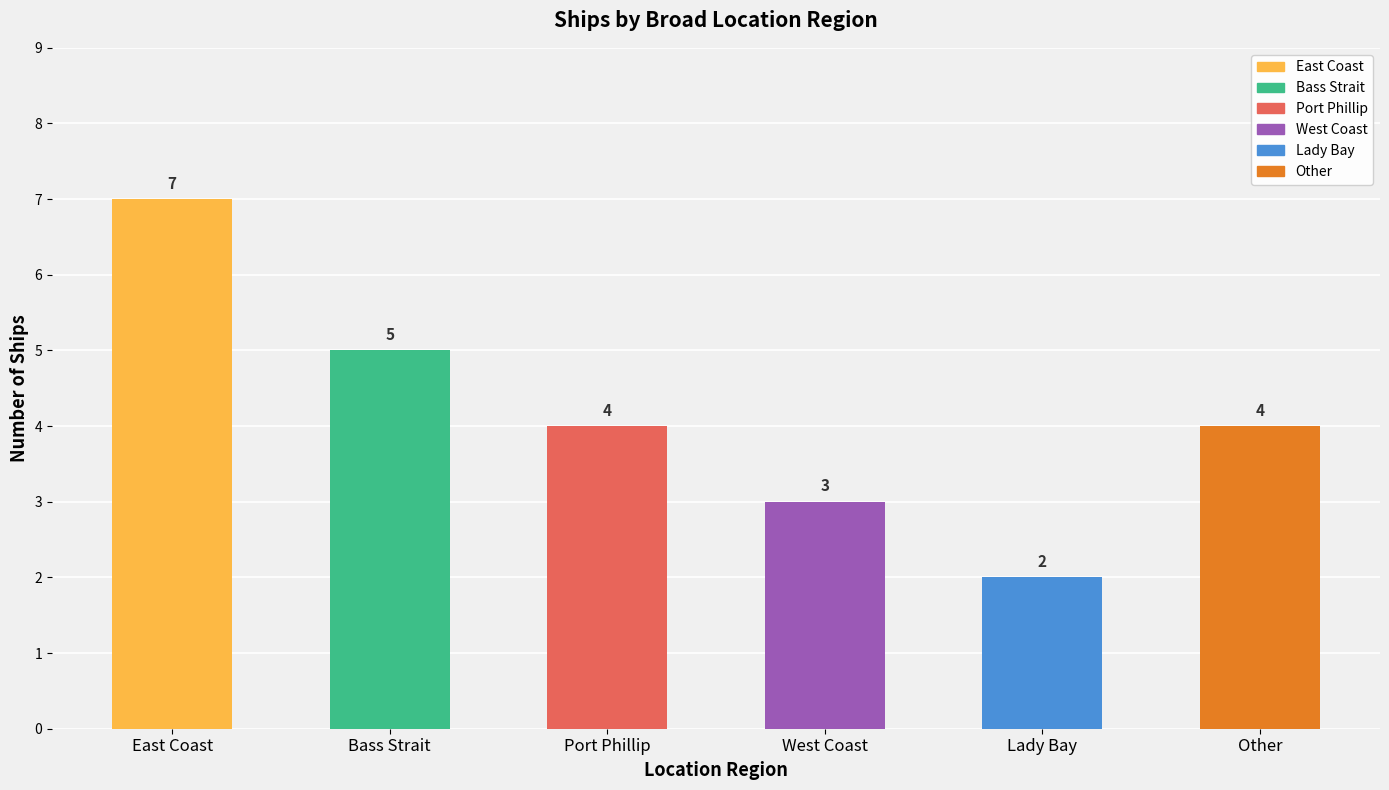

What is the change in value from Bass Strait to Lady Bay?

-3